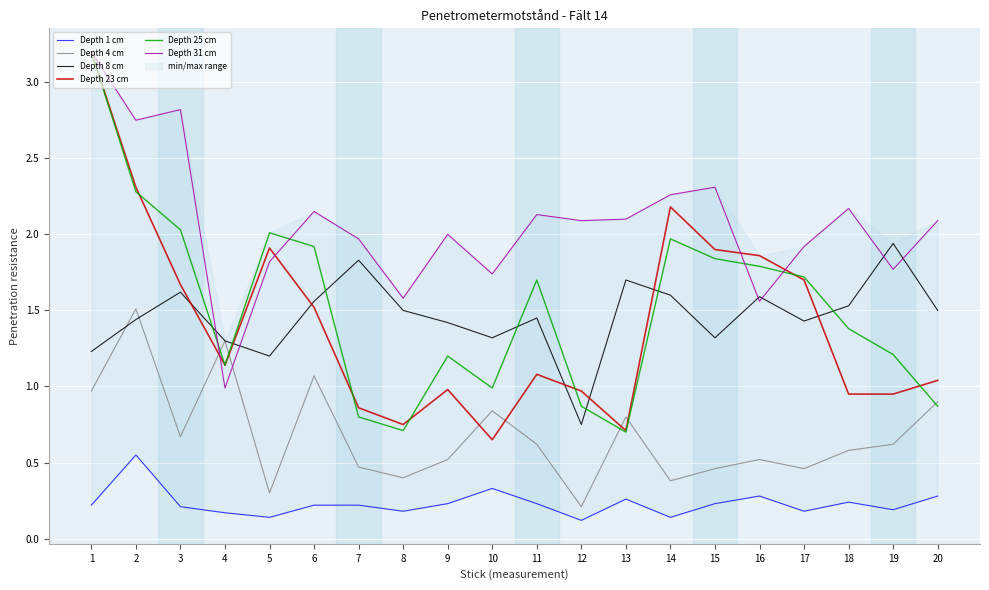

Count the number of categories in the chart.

20